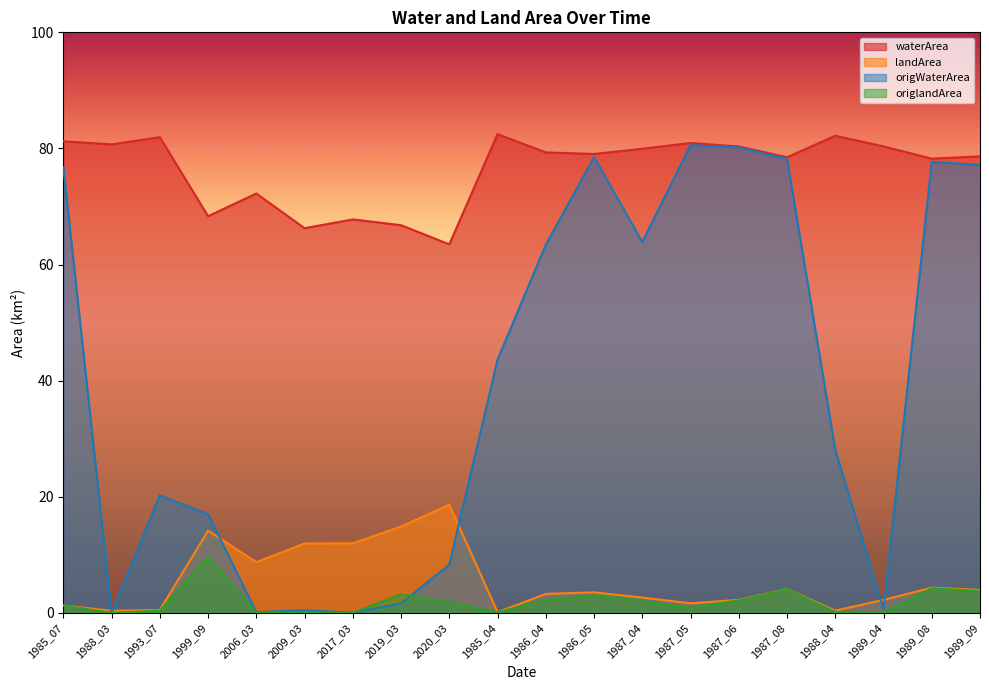

The value of waterArea at 1989_08 is 27.2. True or false?

False